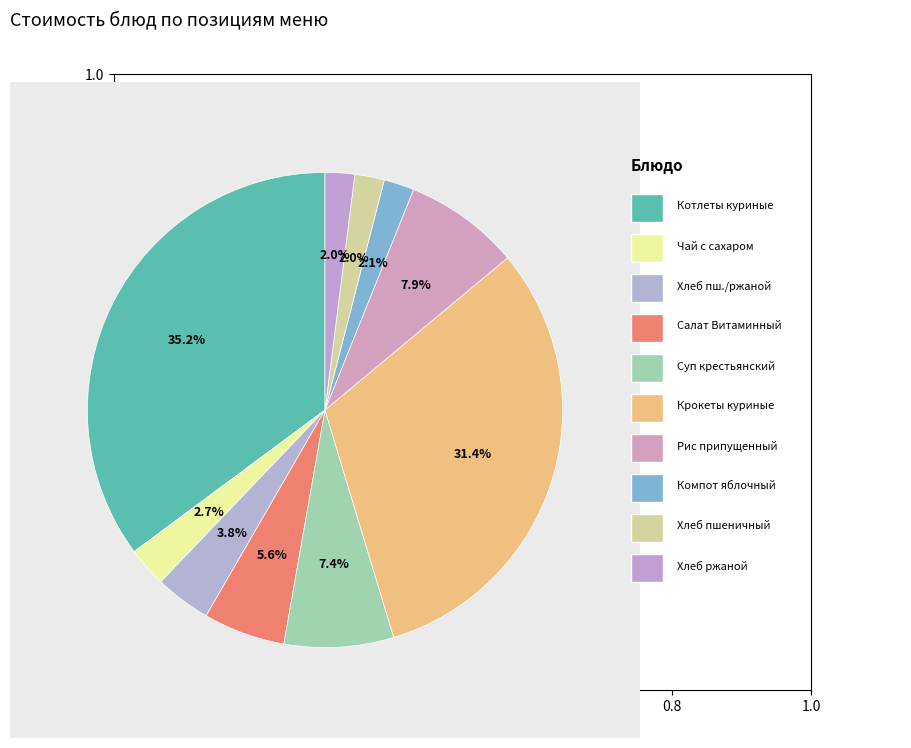

To the nearest percent, what is the difference between the largest and smallest slice percentages?

33%